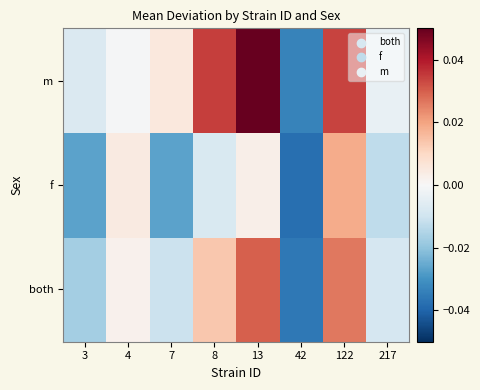

What is the greatest value displayed?

0.1